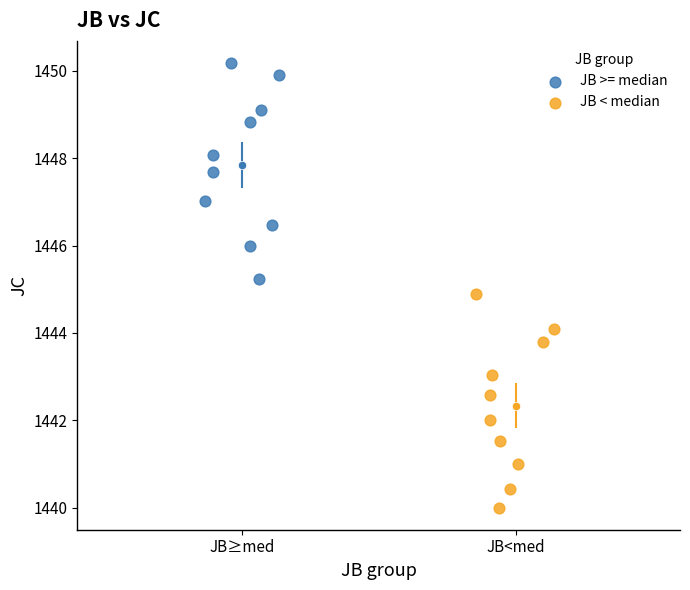

Which series contains the highest Y value?

JB >= median